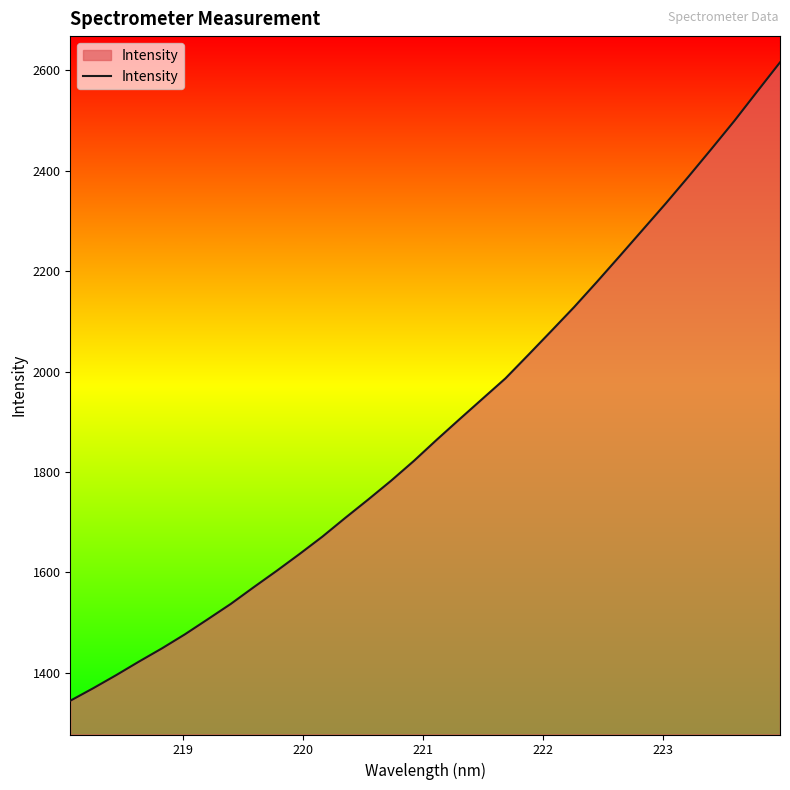

What is the maximum value shown in the chart?

2615.7